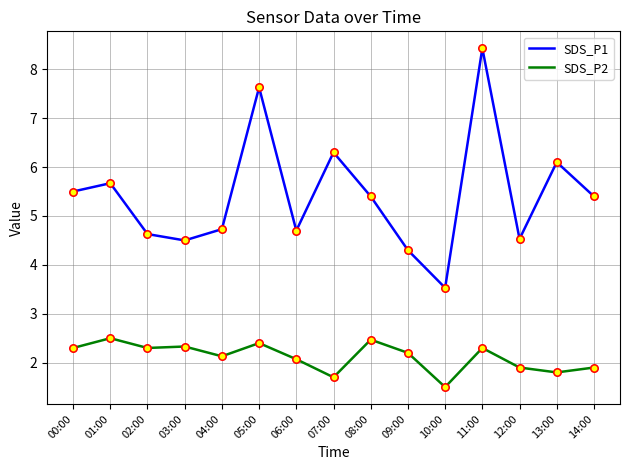

Which series changed the most between 05:00 and 10:00?

SDS_P1